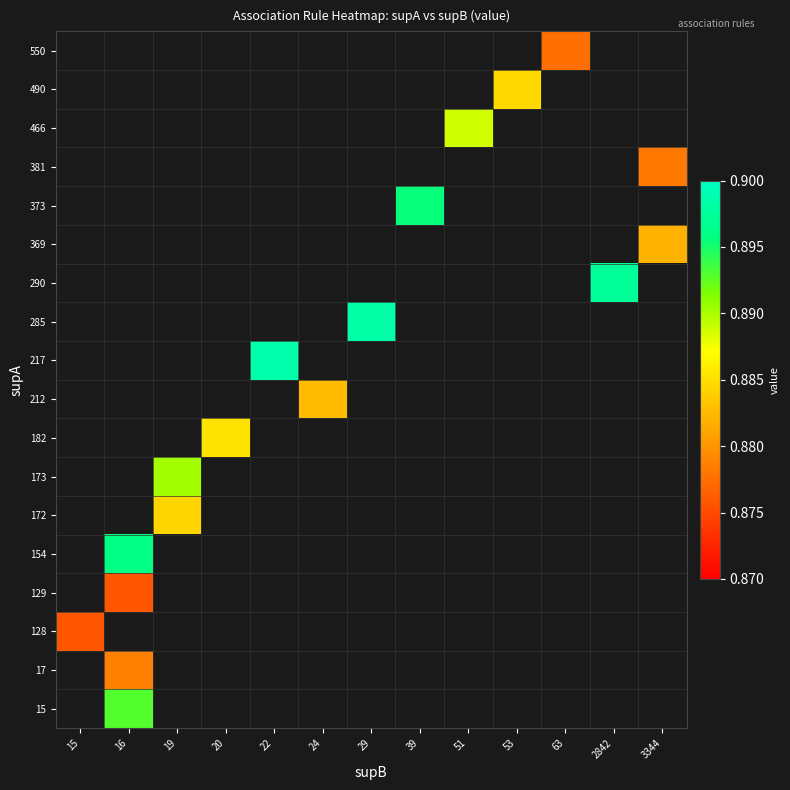

Which has a higher value, 53 or 29?

29